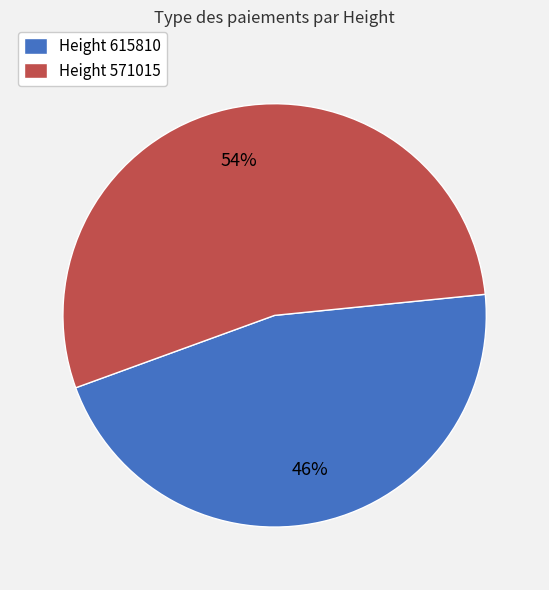

Rank the categories by value from highest to lowest.

Height 571015, Height 615810